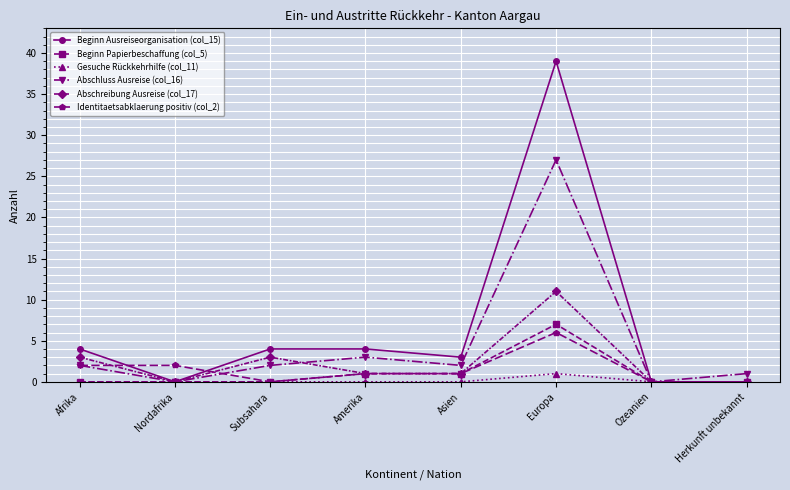

True or false: Abschluss Ausreise (col_16) has a value of 2 at Asien.

True